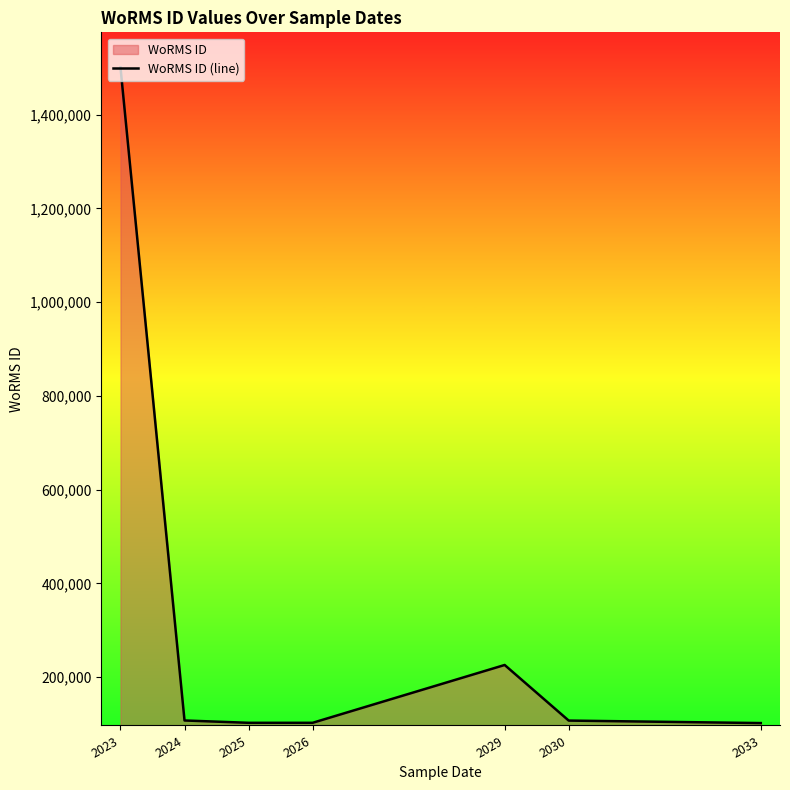

What is the ratio of the value at 2026 to the value at 2025?

1.0